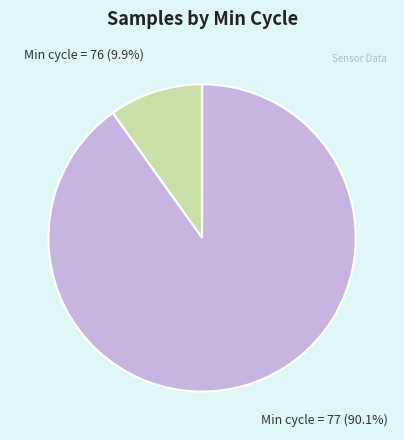

What percentage is NOT represented by Min cycle = 76?

90.1%